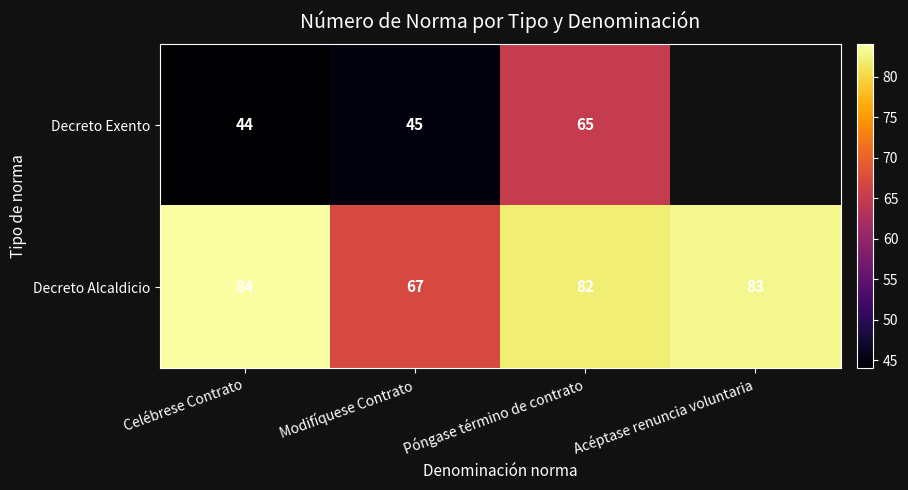

At which category does the chart reach its peak across all series?

Celébrese Contrato